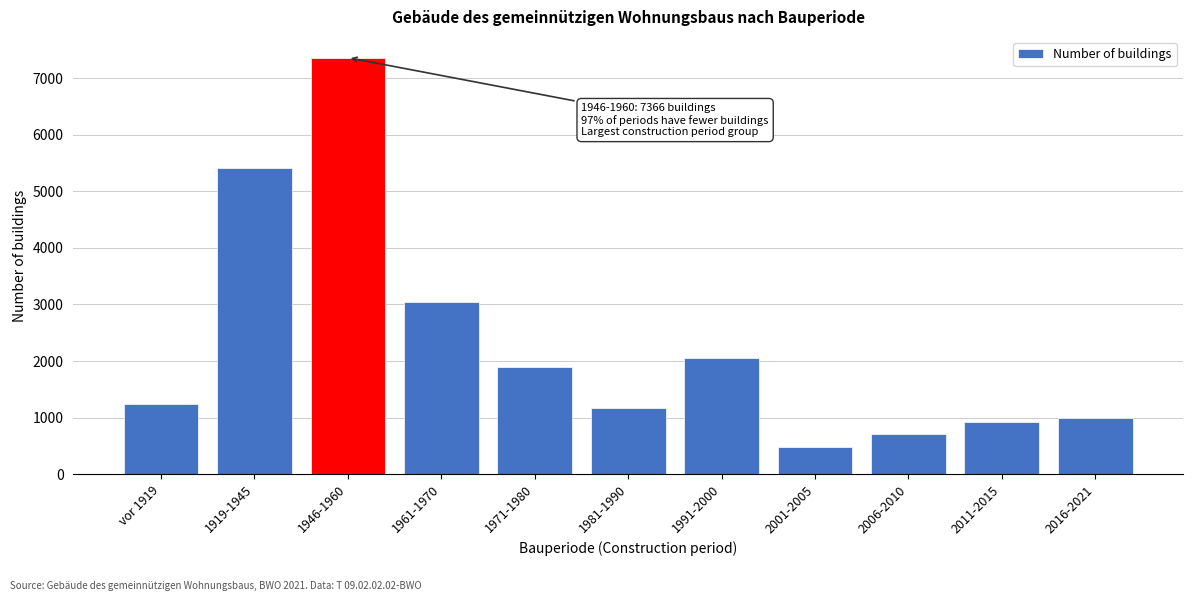

Reading left to right, extract all data points from this chart.

1238	5423	7366	3052	1887	1172	2046	479	702	927	990